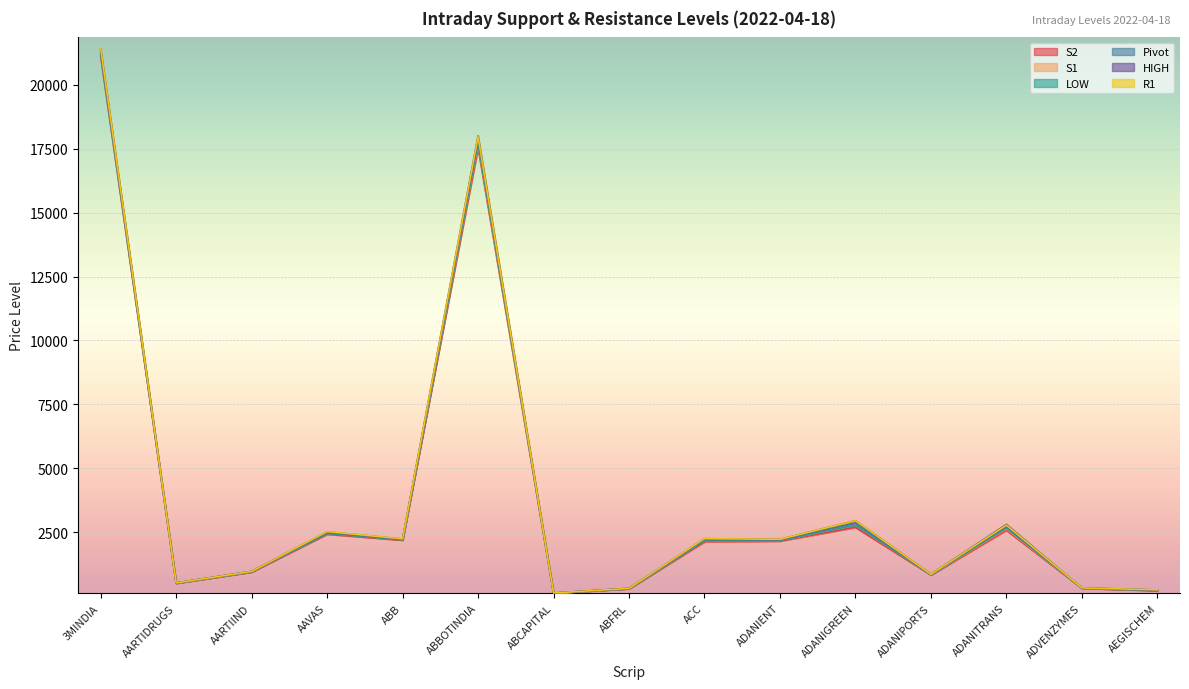

Is this an area chart (filled region under the line)?

No